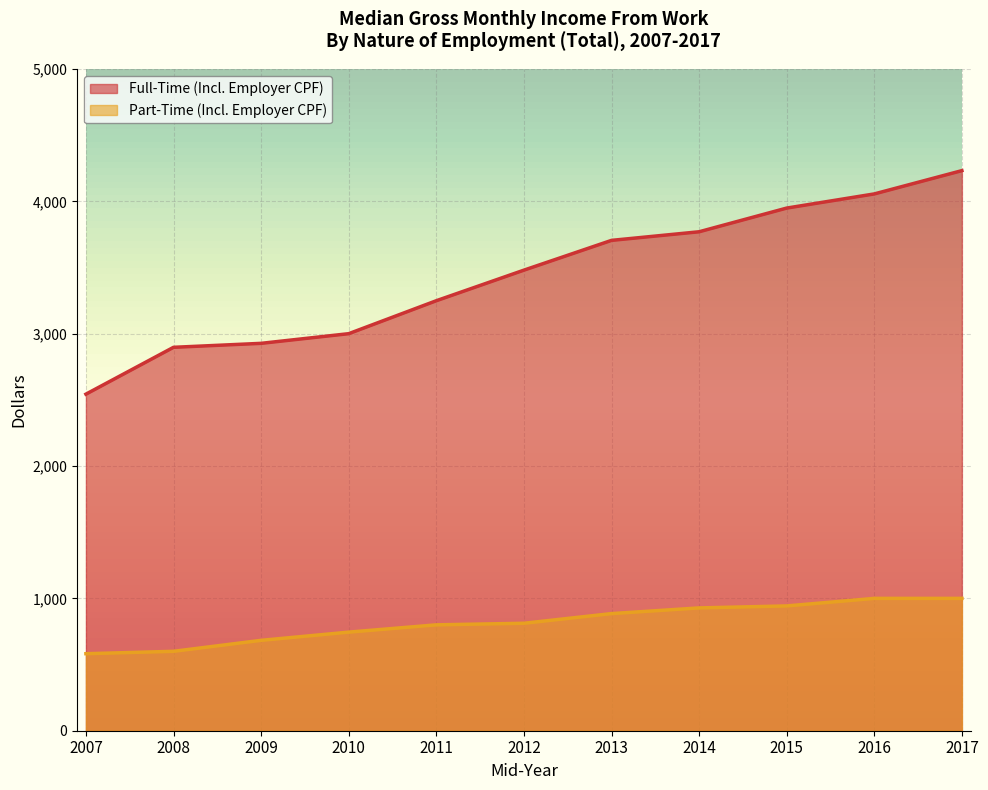

At which label does Full-Time (Incl. Employer CPF) first exceed 3480?

2013